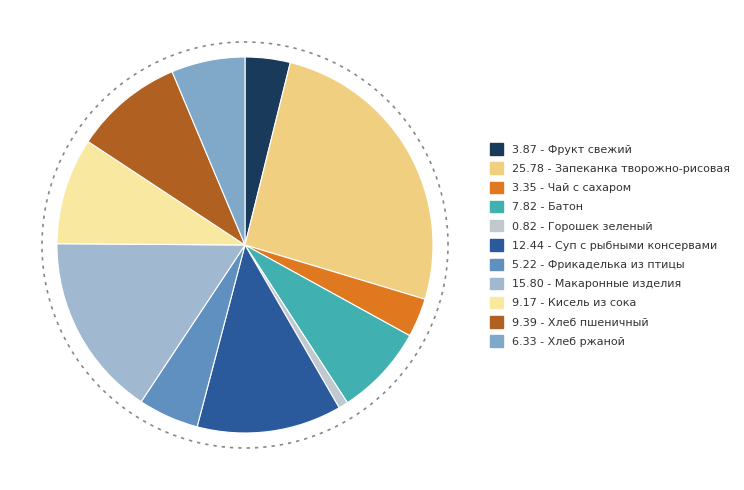

How many slices are in this pie chart?

11